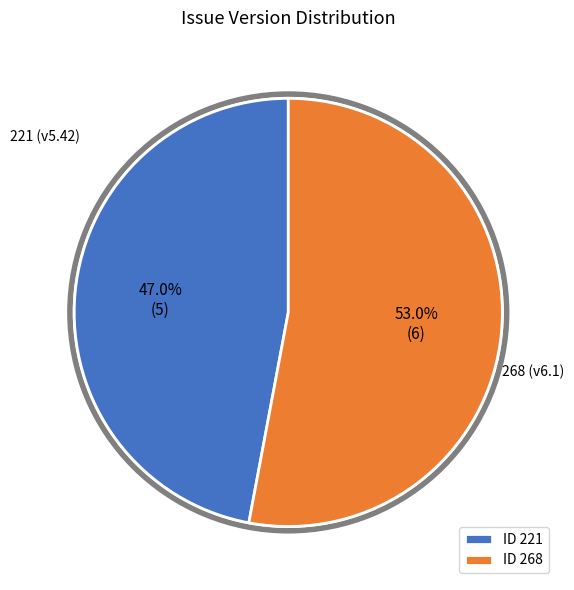

Does 221 account for over 50% of the chart?

No